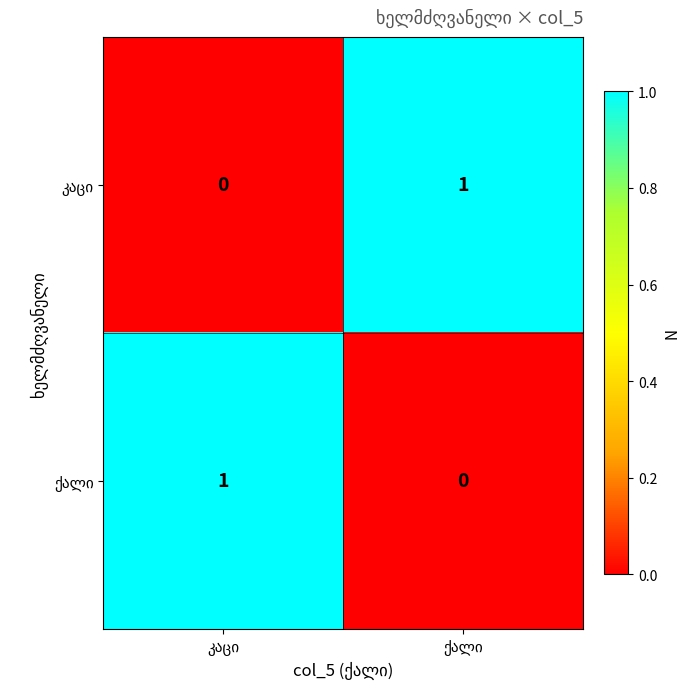

Which series has the largest range (max minus min)?

კაცი